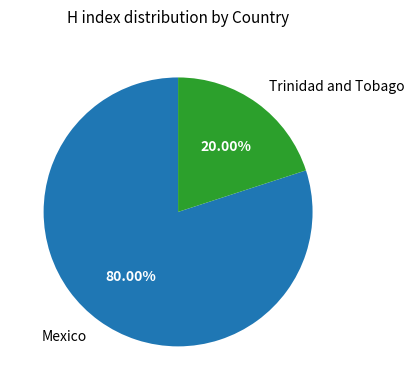

What is the largest slice in the pie chart?

Mexico